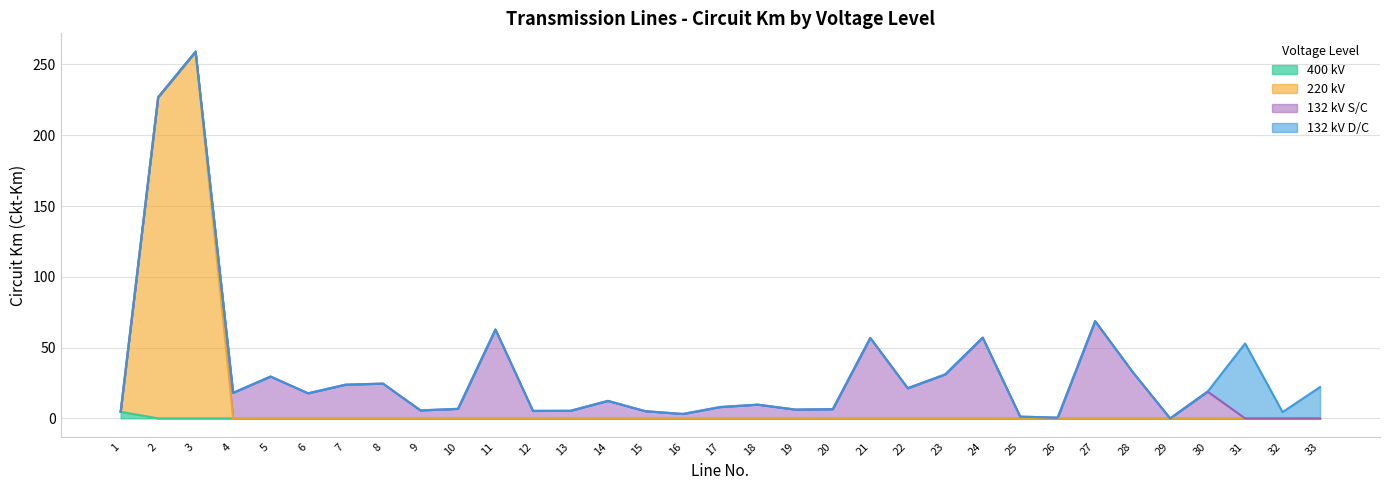

Does the chart display data point markers on the line(s)?

No